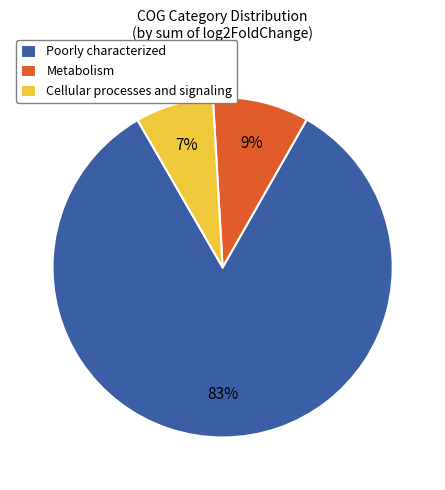

True or false: Cellular processes and signaling accounts for 7% of the total.

True